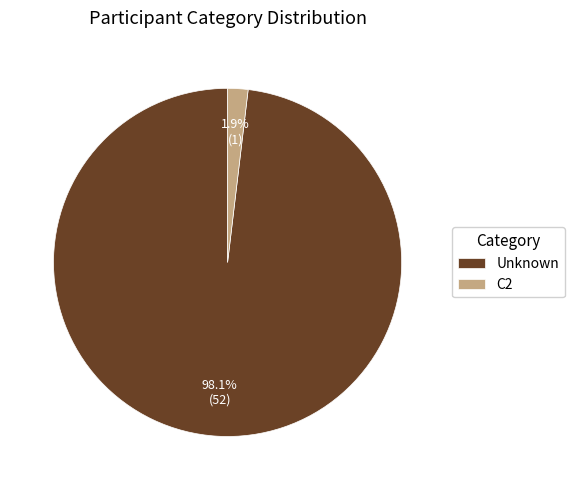

What percentage is the C2 slice, to the nearest percent?

2%